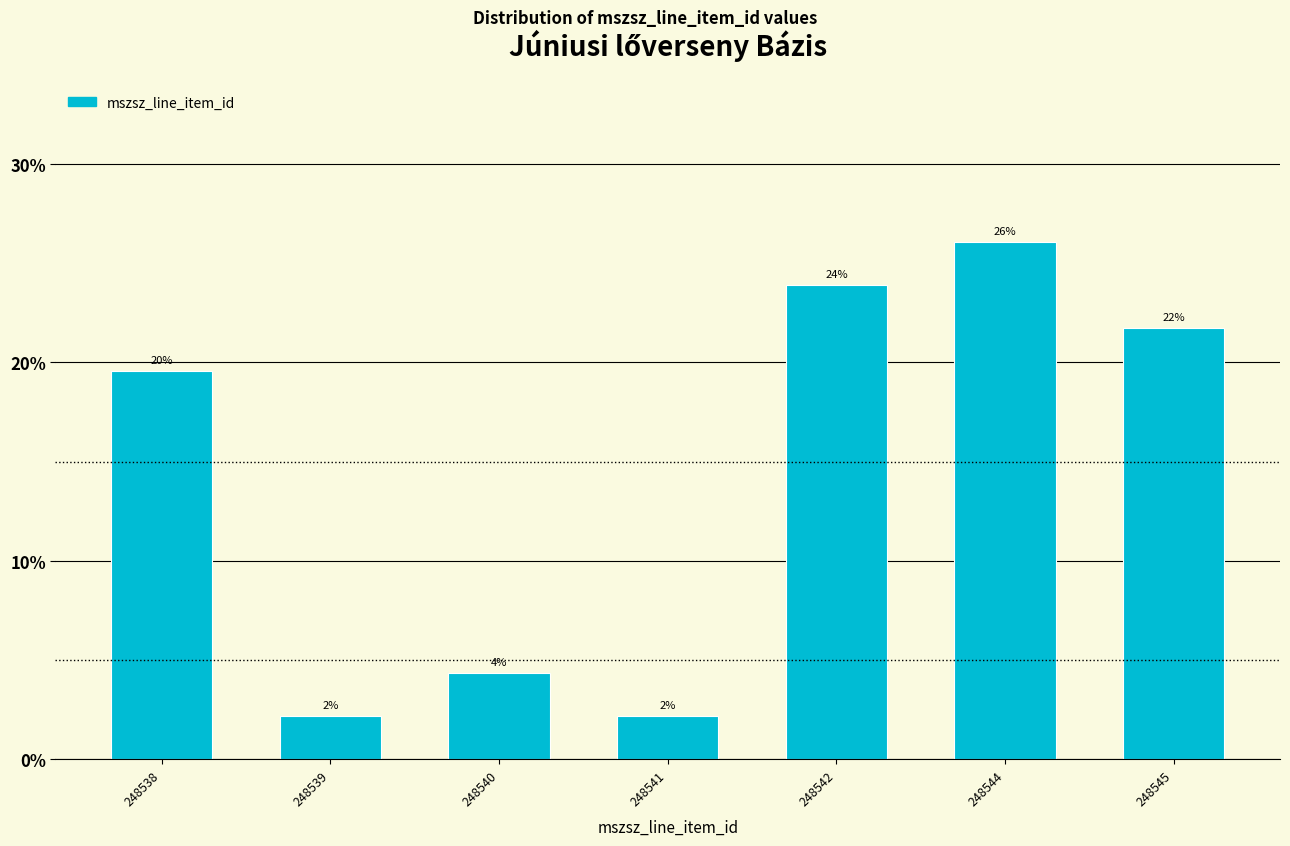

Does the chart contain any negative values?

No